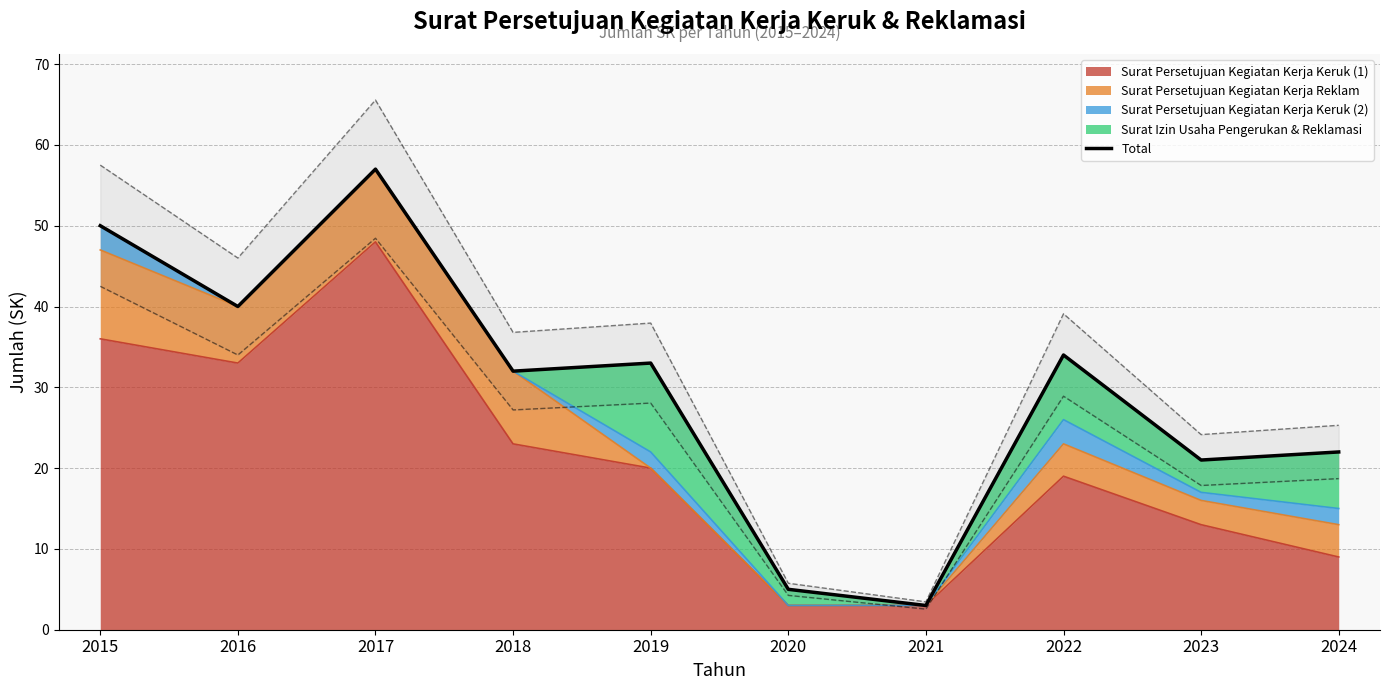

At which category does the chart reach its peak across all series?

2017